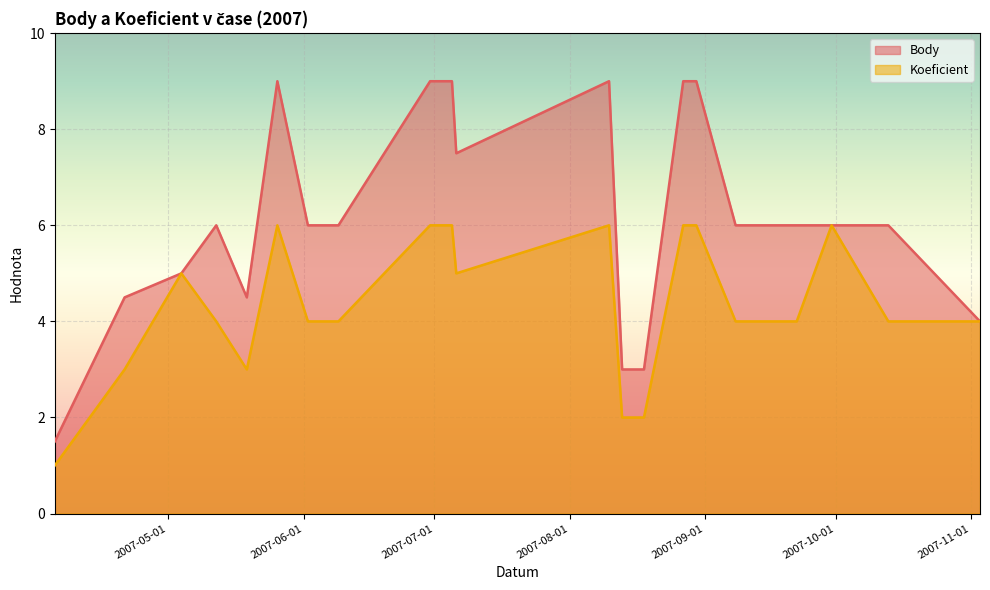

List the series in order of their overall mean, lowest first.

Koeficient, Body